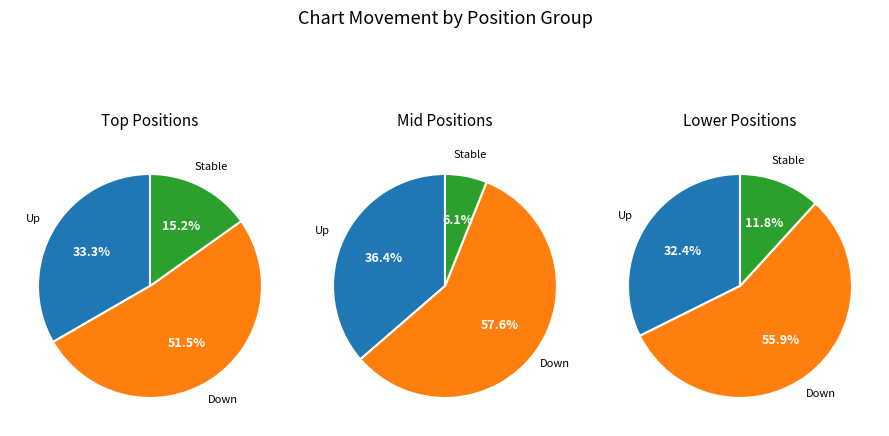

How many segments does this pie chart have?

3